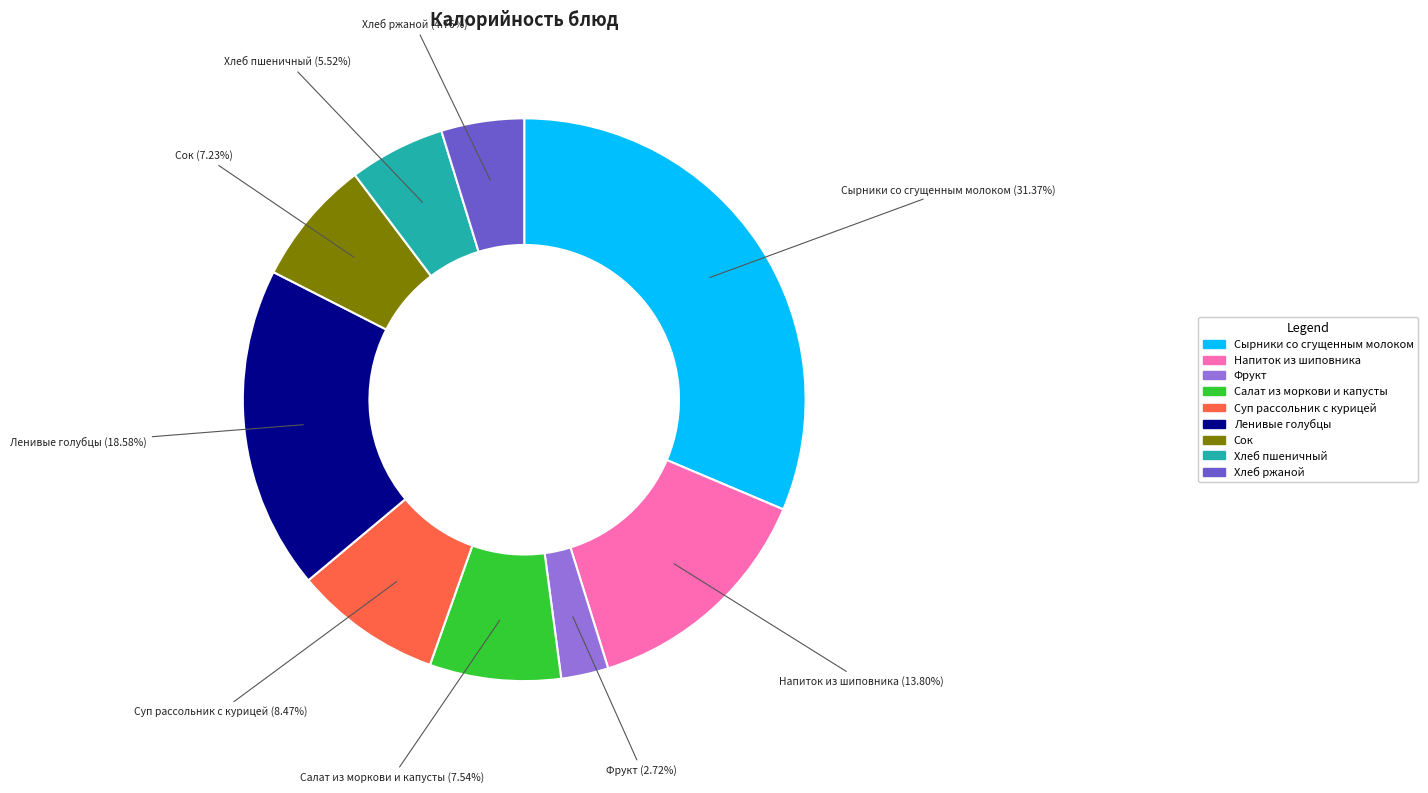

Is it true that Напиток из шиповника is 26% of the pie?

False